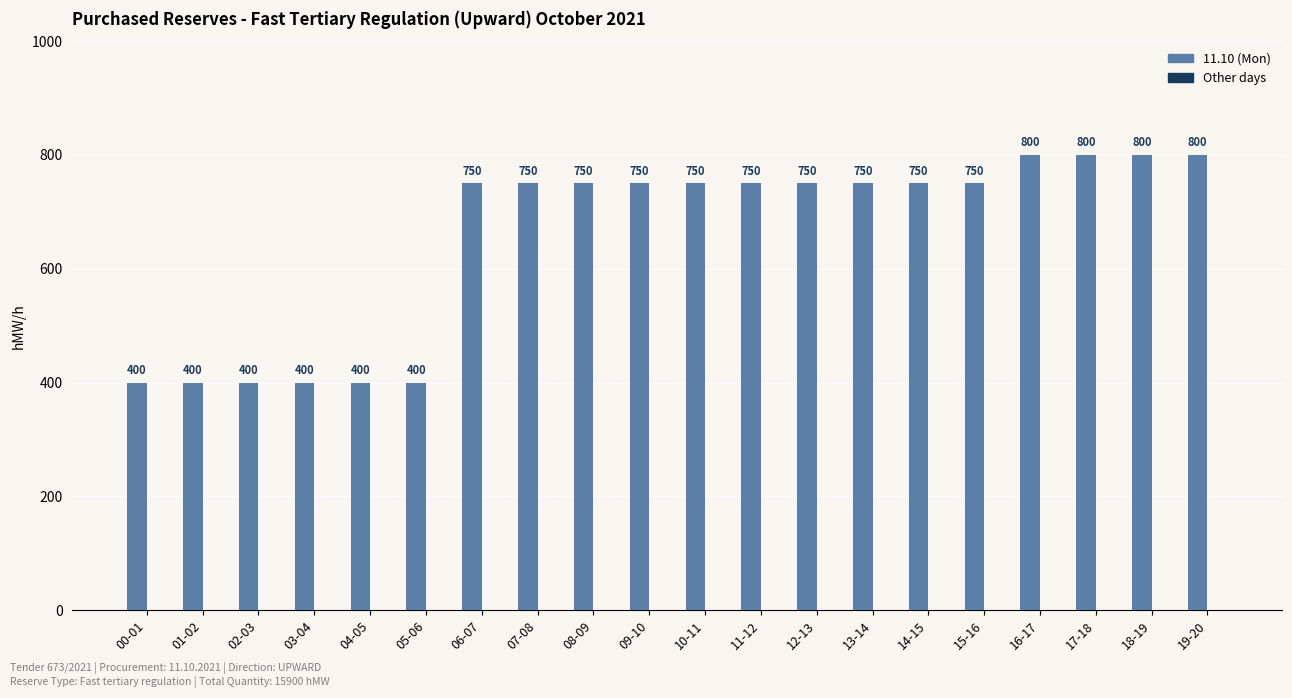

What is the smallest value displayed?

400